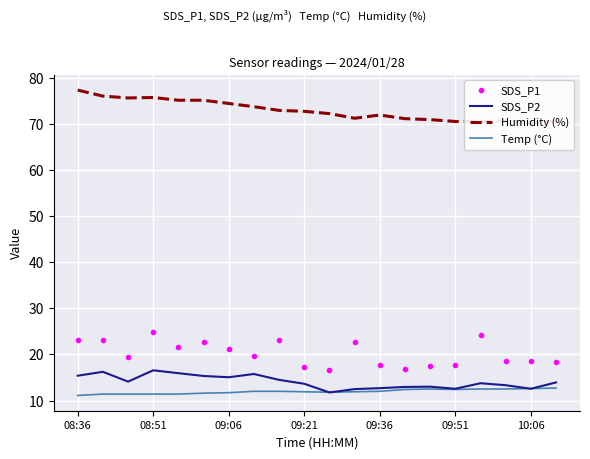

Reading right to left, list all the values displayed in this chart.

SDS_P1: 18.4	18.6	18.6	24.3	17.8	17.5	16.7	17.7	22.6	16.7	17.2	23.1	19.6	21.2	22.6	21.7	24.9	19.5	23.2	23.1
SDS_P2: 13.9	12.6	13.3	13.8	12.6	13.0	12.9	12.7	12.5	11.8	13.6	14.5	15.8	15.1	15.3	15.9	16.6	14.1	16.2	15.4
Humidity (%): 70.6	70.2	70.6	70.5	70.5	70.9	71.1	71.9	71.2	72.2	72.7	72.9	73.7	74.4	75.1	75.1	75.7	75.6	76.0	77.3
Temp (°C): 12.7	12.6	12.5	12.5	12.4	12.5	12.4	12.0	11.9	11.8	11.9	12.0	12.0	11.7	11.6	11.4	11.4	11.4	11.4	11.1